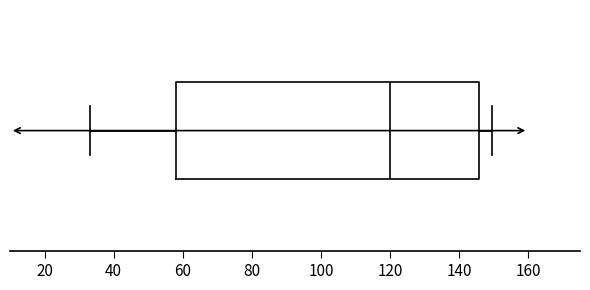

Read this box plot against the x-axis: the position of the median line, the range covered by the box, and the ends of both whiskers. The values are not printed on the chart, so give them approximately, as read against the axis.

median 120, box 58 to 146, whiskers 34 to 150